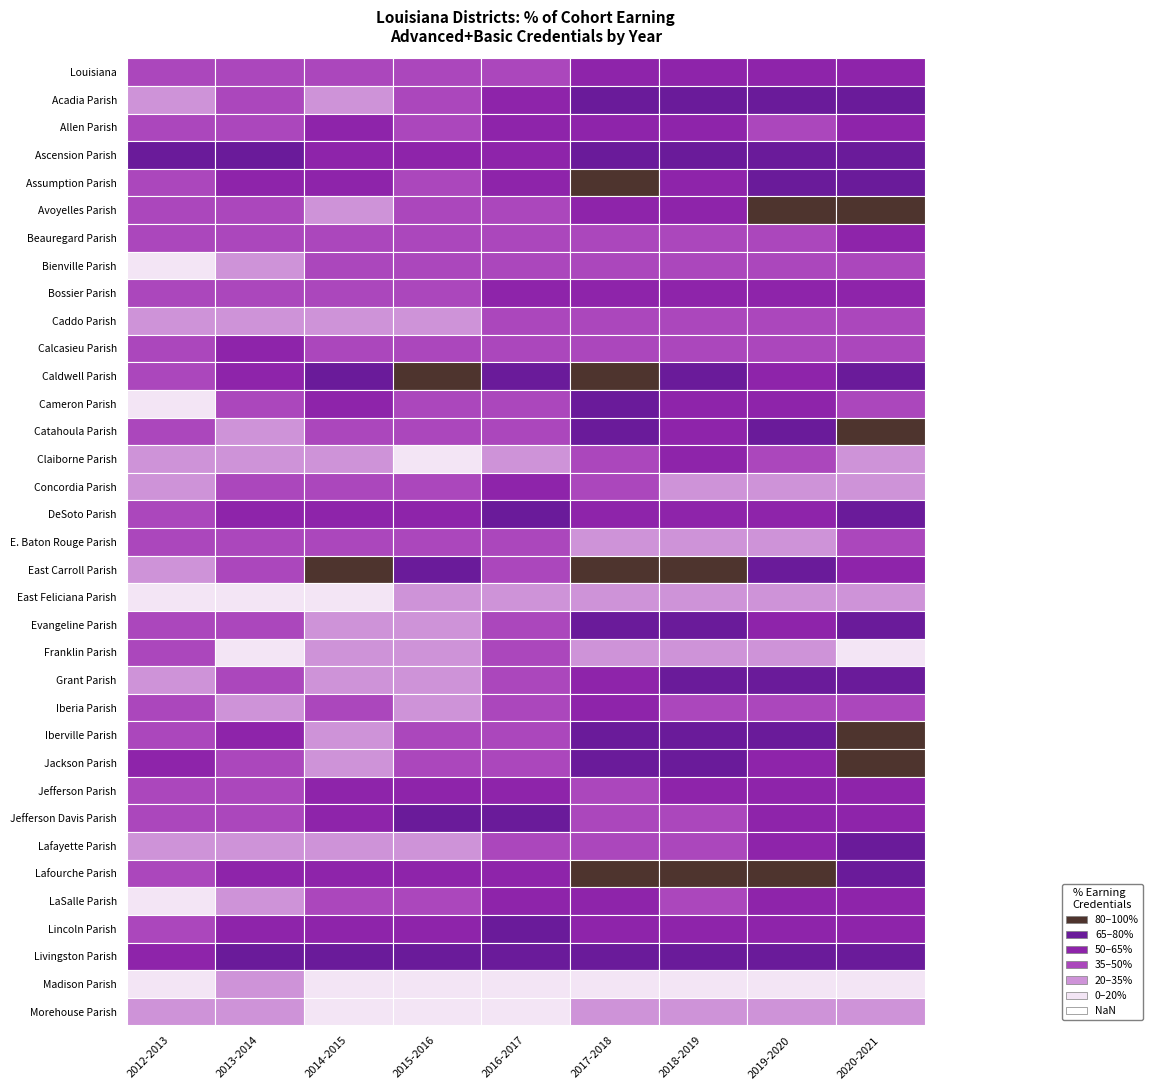

Rank the series by their maximum value, from highest to lowest.

Avoyelles Parish, Assumption Parish, Lafourche Parish, Jackson Parish, East Carroll Parish, Catahoula Parish, Caldwell Parish, Iberville Parish, Grant Parish, Acadia Parish, Evangeline Parish, DeSoto Parish, Jefferson Davis Parish, Livingston Parish, Ascension Parish, Lincoln Parish, Lafayette Parish, Cameron Parish, Jefferson Parish, Allen Parish, LaSalle Parish, Bossier Parish, Claiborne Parish, Calcasieu Parish, Louisiana, Beauregard Parish, Iberia Parish, Concordia Parish, Bienville Parish, Caddo Parish, E. Baton Rouge Parish, Franklin Parish, Morehouse Parish, East Feliciana Parish, Madison Parish